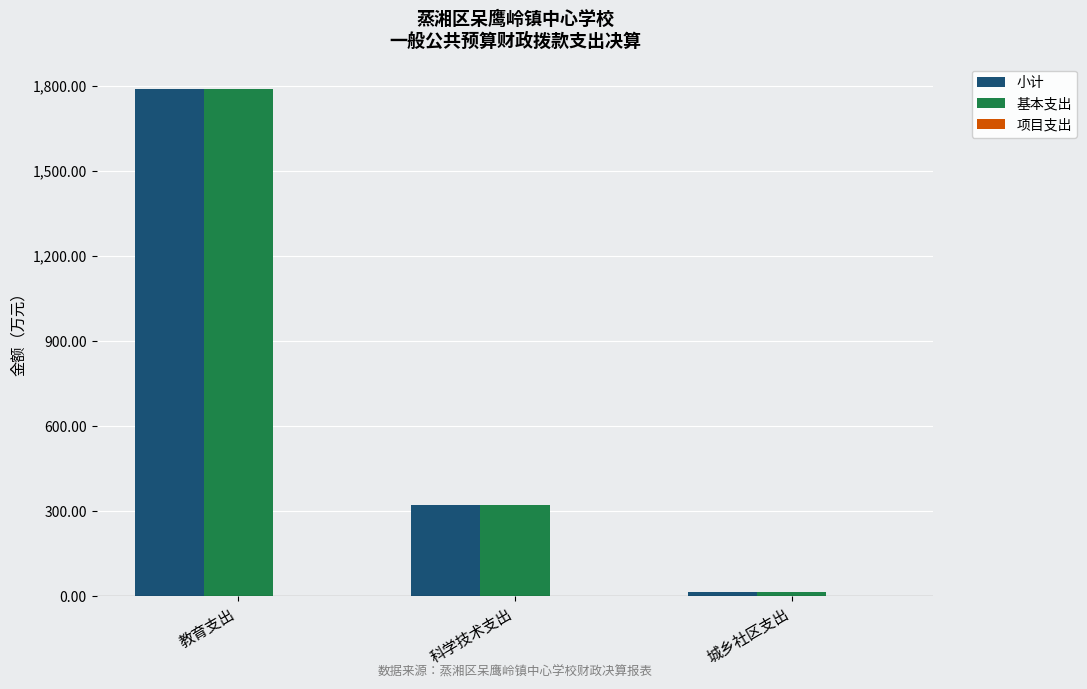

At which category is the sum across all series the highest?

教育支出